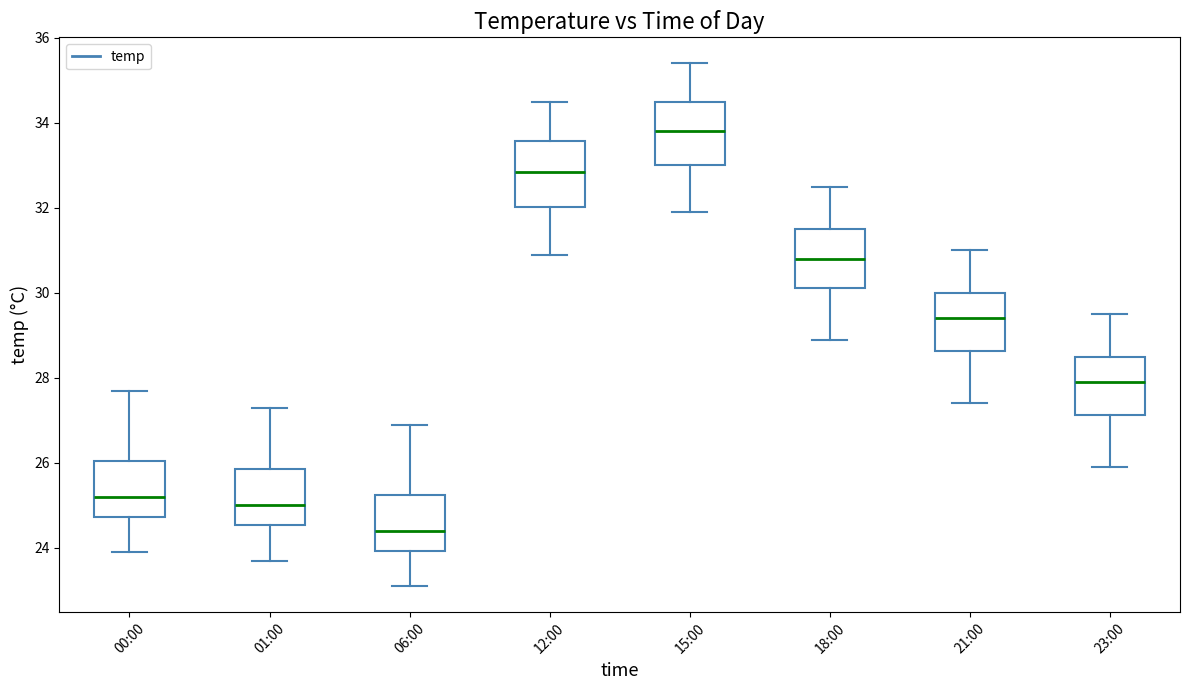

Reading left to right, read every box against the y-axis: the position of its median line, the range the box covers, and the ends of its whiskers. The values are not printed on the chart, so give them approximately, as read against the axis.

00:00: median 25.2, box 24.8 to 26.0, whiskers 24.0 to 27.8
01:00: median 25.0, box 24.6 to 25.8, whiskers 23.8 to 27.4
06:00: median 24.4, box 24.0 to 25.2, whiskers 23.2 to 27.0
12:00: median 32.8, box 32.0 to 33.6, whiskers 31.0 to 34.6
15:00: median 33.8, box 33.0 to 34.6, whiskers 32.0 to 35.4
18:00: median 30.8, box 30.2 to 31.6, whiskers 29.0 to 32.6
21:00: median 29.4, box 28.6 to 30.0, whiskers 27.4 to 31.0
23:00: median 28.0, box 27.2 to 28.6, whiskers 26.0 to 29.6